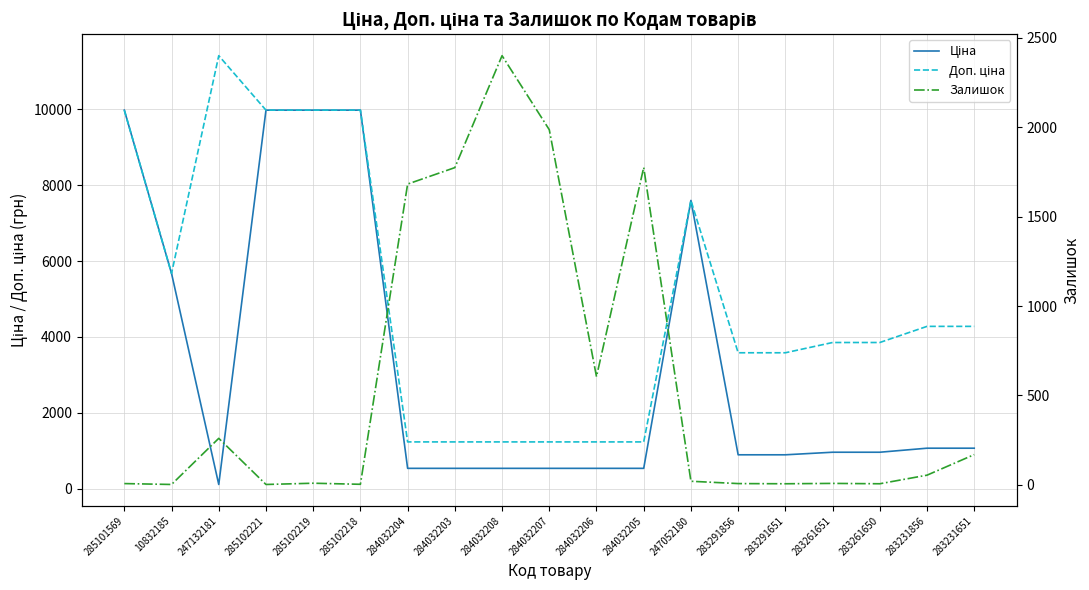

Which category has the highest value across all series?

247132181